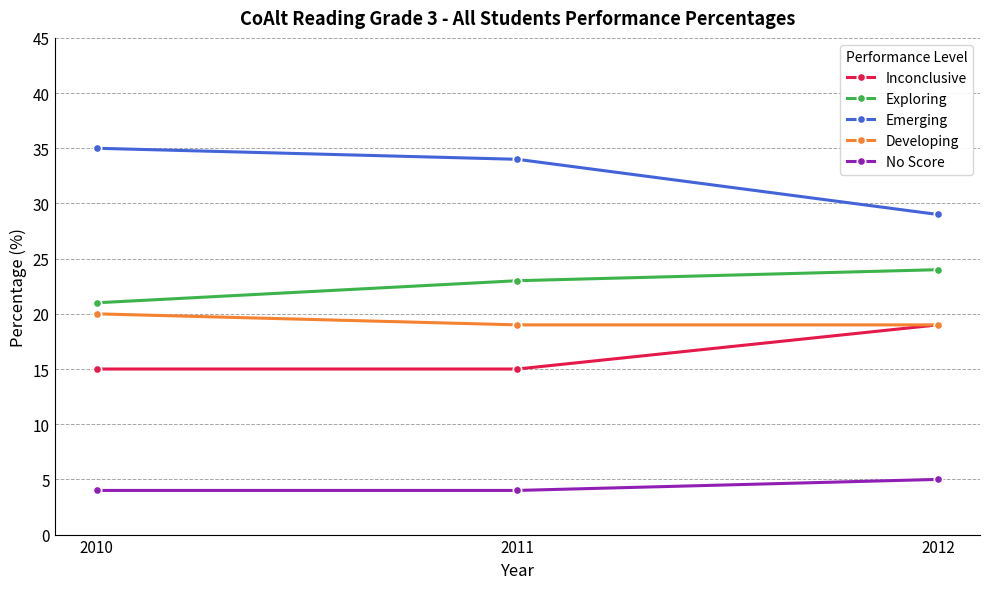

Reading left to right, extract all data points from this chart.

Inconclusive: 15	15	19
Exploring: 21	23	24
Emerging: 35	34	29
Developing: 20	19	19
No Score: 4	4	5